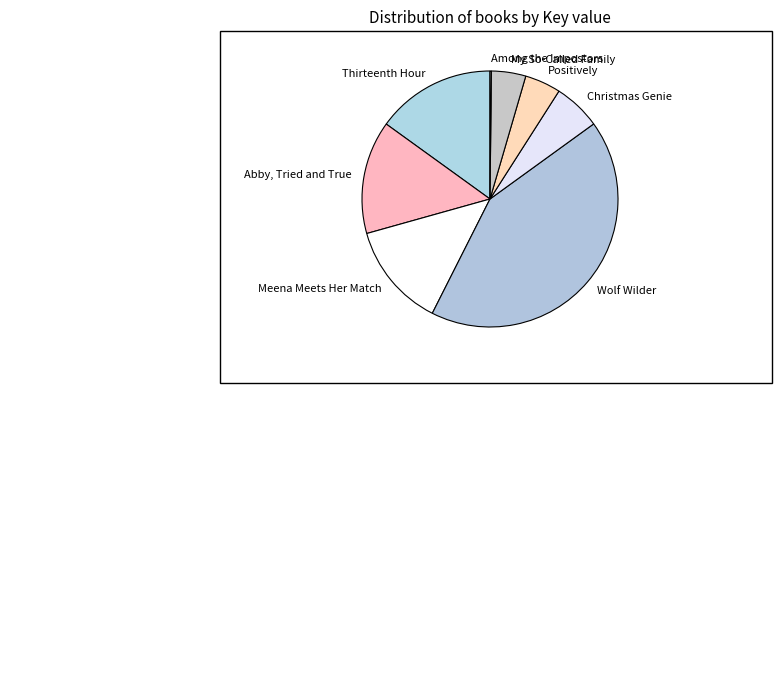

True or false: My So-Called Family accounts for 4% of the total.

True